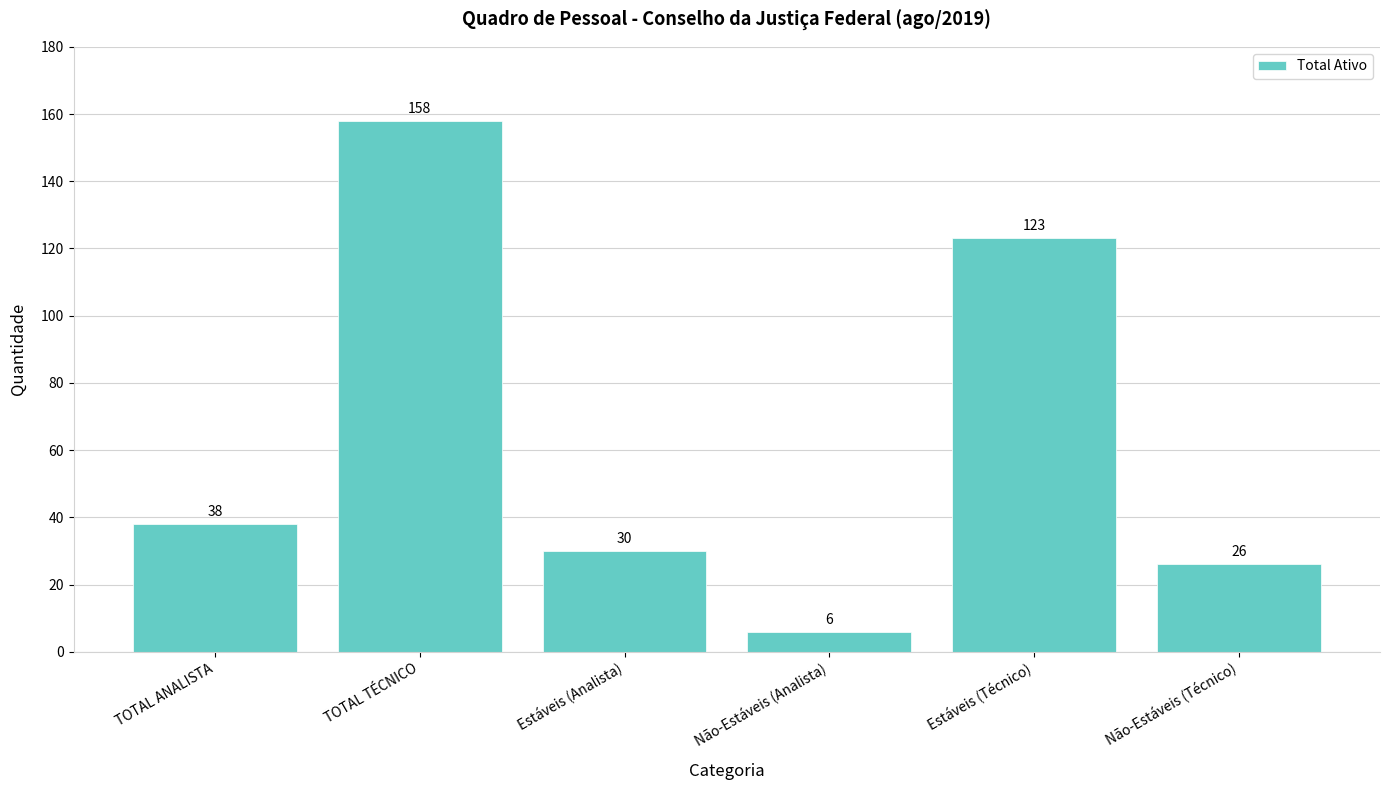

What is the minimum value shown in the chart?

6